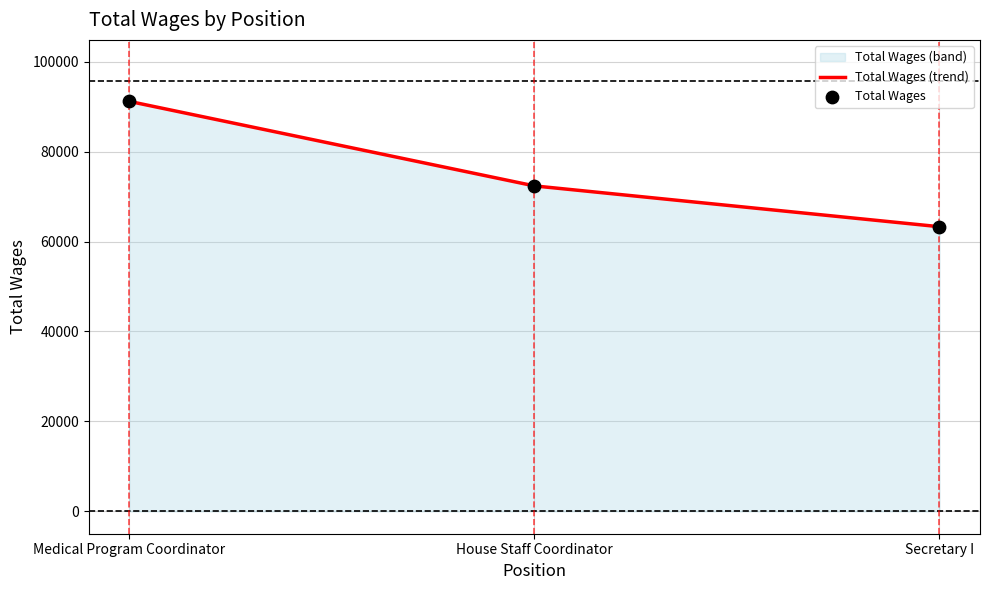

At which category is the sum across all series the highest?

Medical Program Coordinator